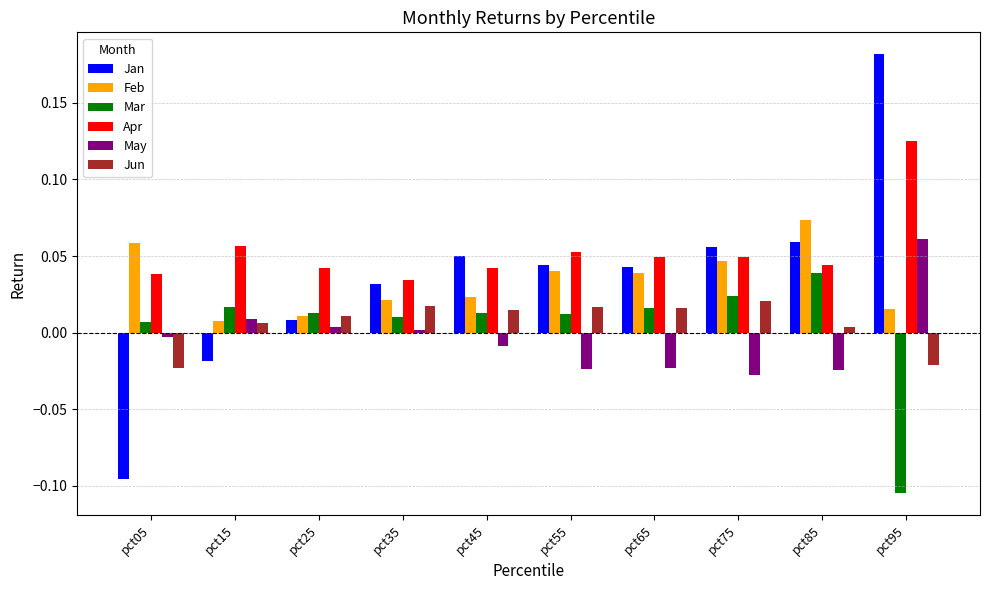

How many bars are there in total?

60